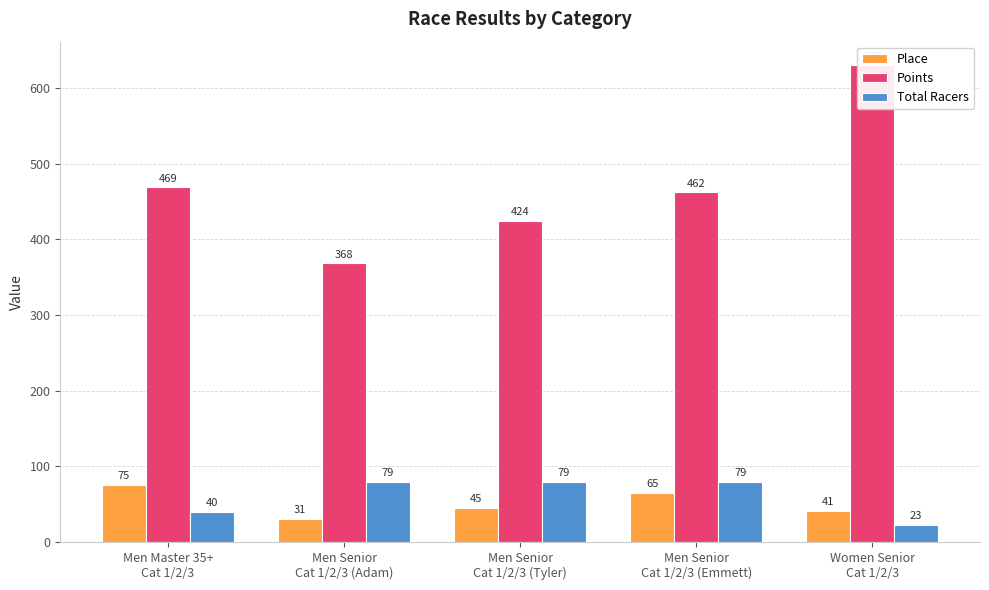

What is the difference between the highest and lowest values at Men Senior
Cat 1/2/3 (Emmett)?

397.3